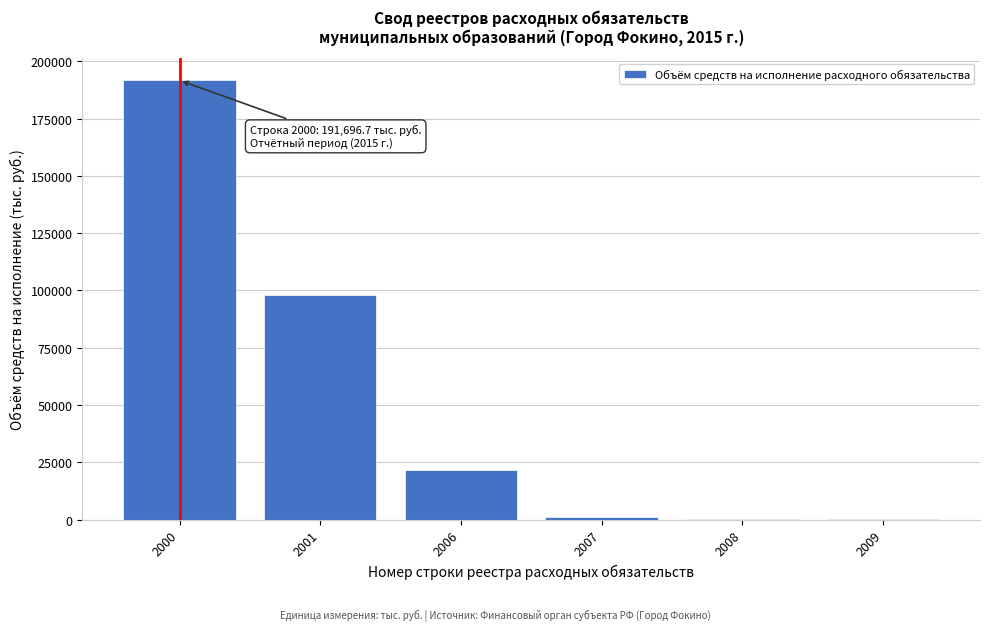

What is the maximum value shown in the chart?

191696.7